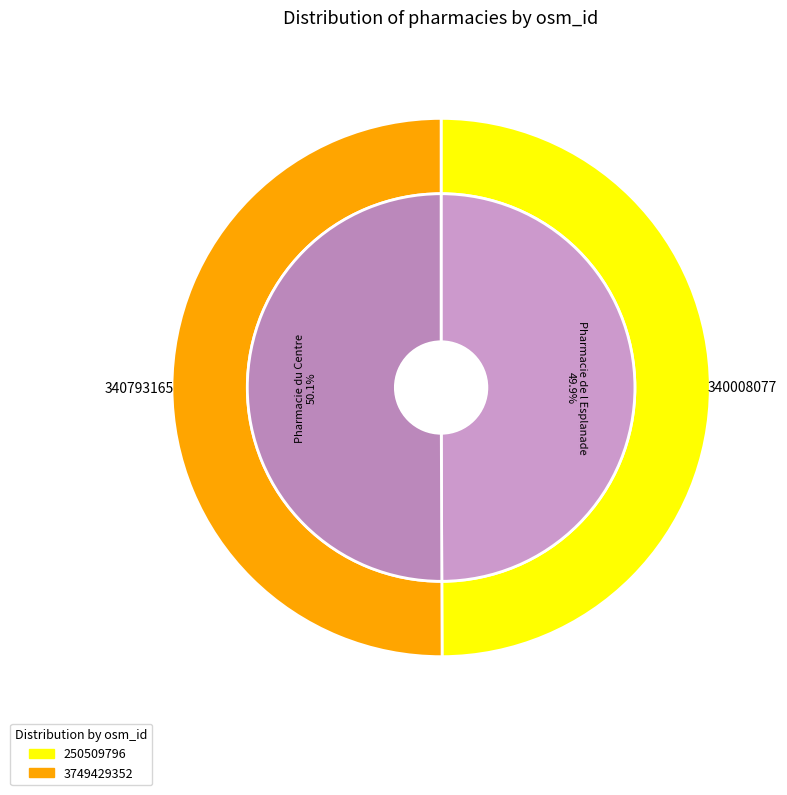

What portion of the pie excludes 3749429352?

49.9%